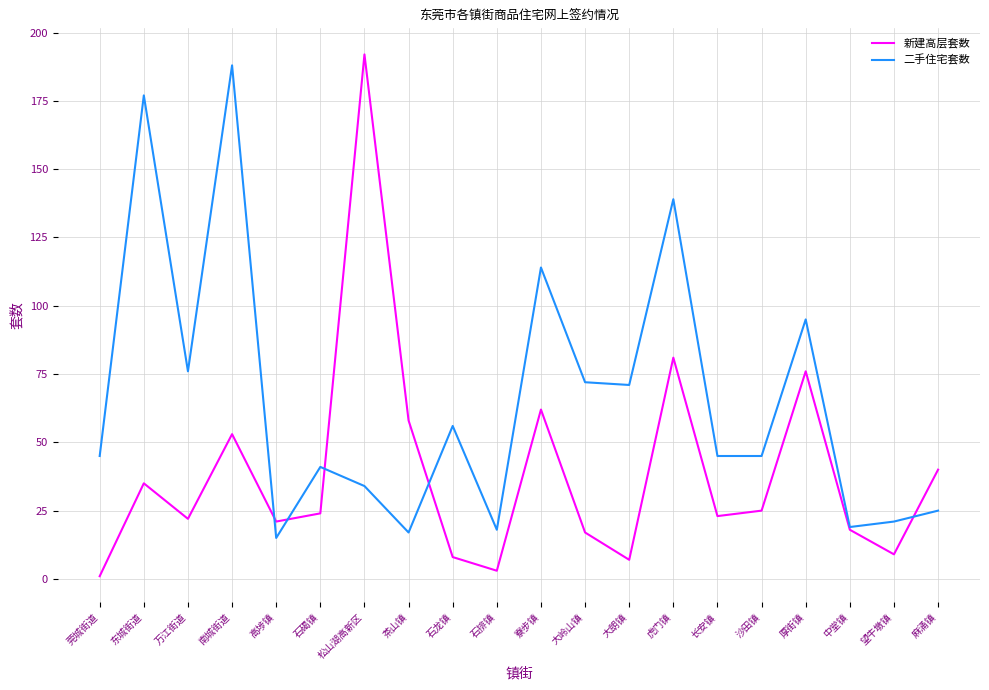

At which category does 新建高层套数 reach its first local peak?

东城街道